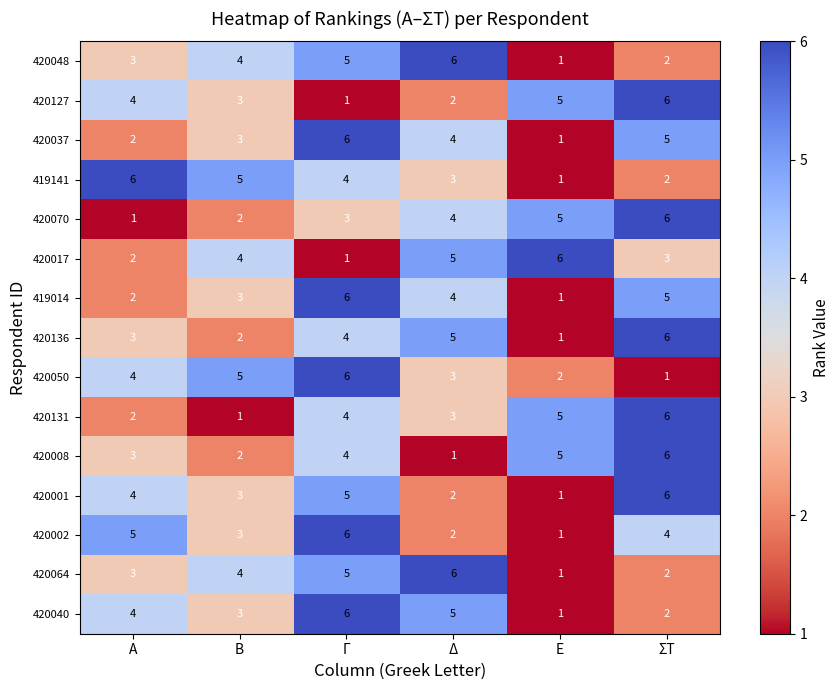

What is the difference between the second highest and minimum values in the 419141 series?

4